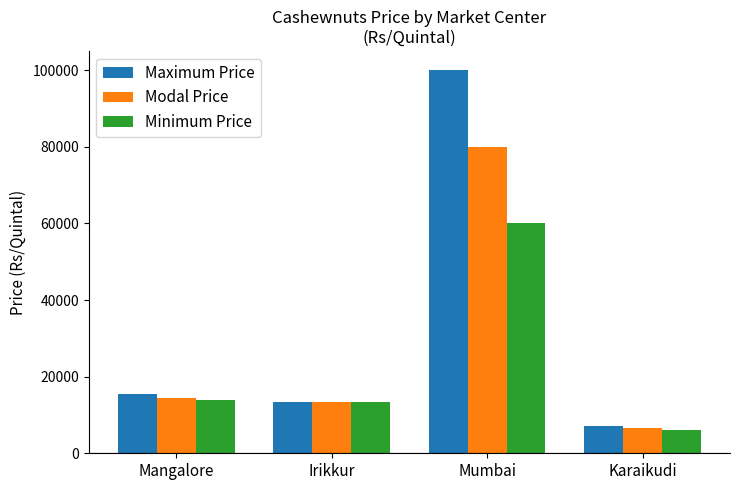

Rank the categories by Maximum Price value from lowest to highest.

Karaikudi, Irikkur, Mangalore, Mumbai